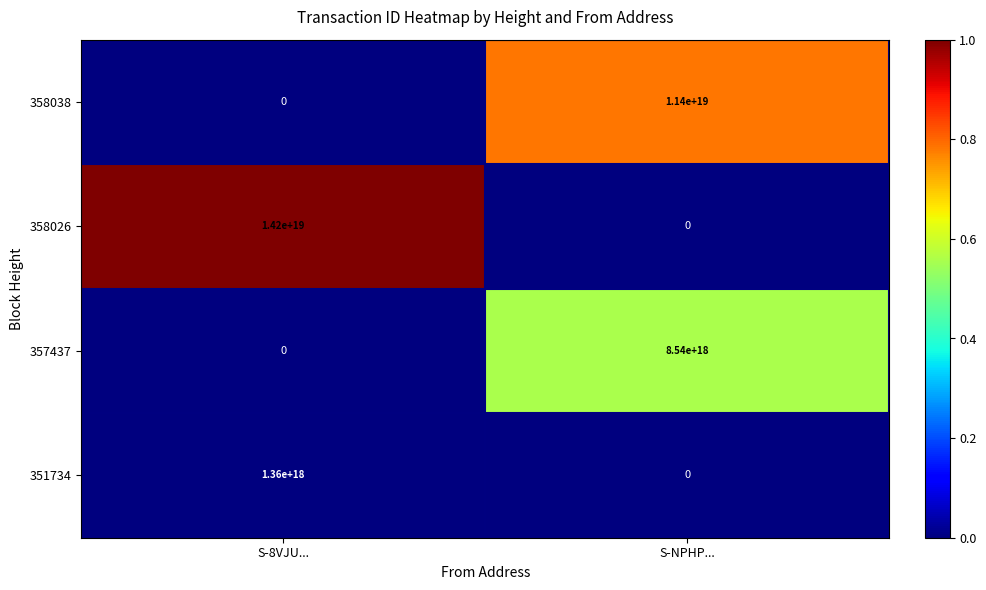

List the series in order of their overall mean, lowest first.

351734, 357437, 358038, 358026